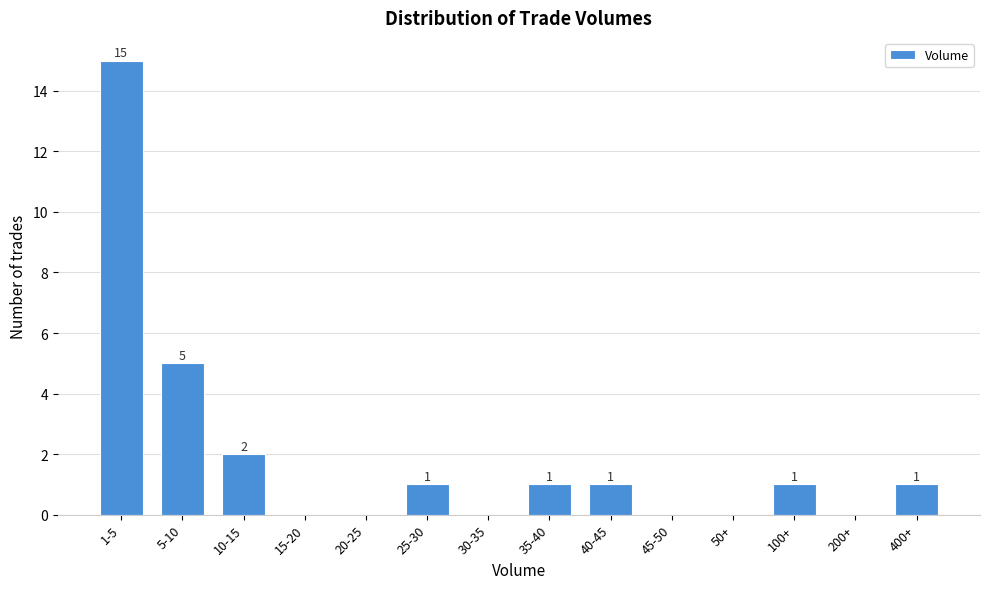

Reading left to right, list all the values displayed in this chart.

1-5=15	5-10=5	10-15=2	15-20=0	20-25=0	25-30=1	30-35=0	35-40=1	40-45=1	45-50=0	50+=0	100+=1	200+=0	400+=1